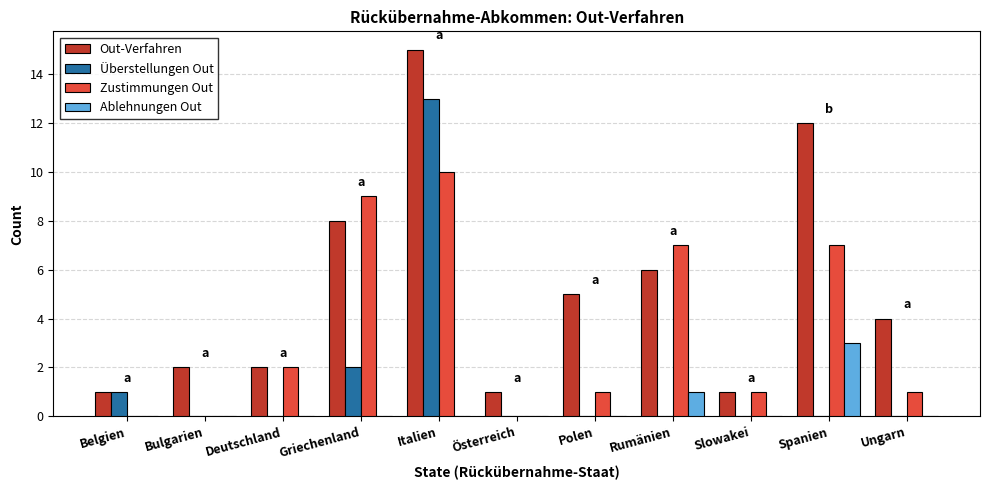

What are all the series names shown in the legend?

Out-Verfahren, Überstellungen Out, Zustimmungen Out, Ablehnungen Out